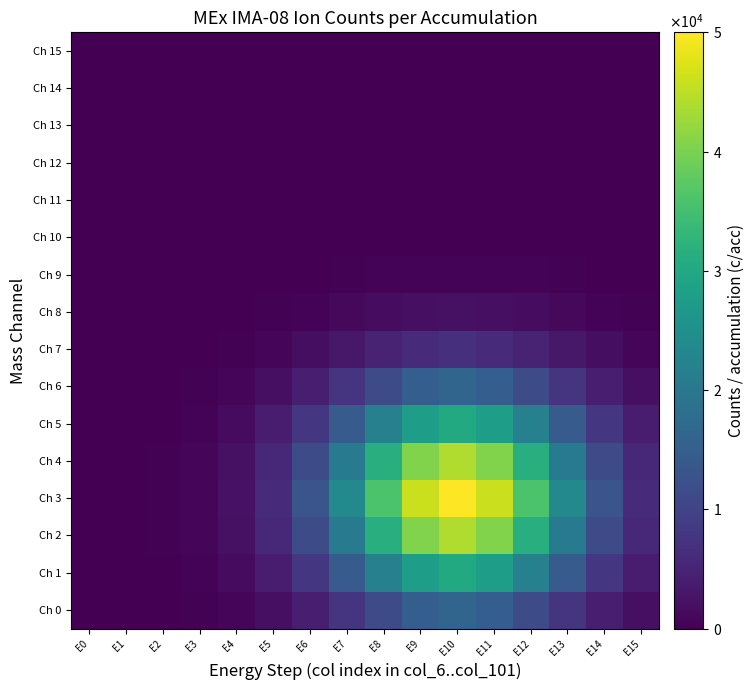

Which series has the largest total across all categories?

Ch 3